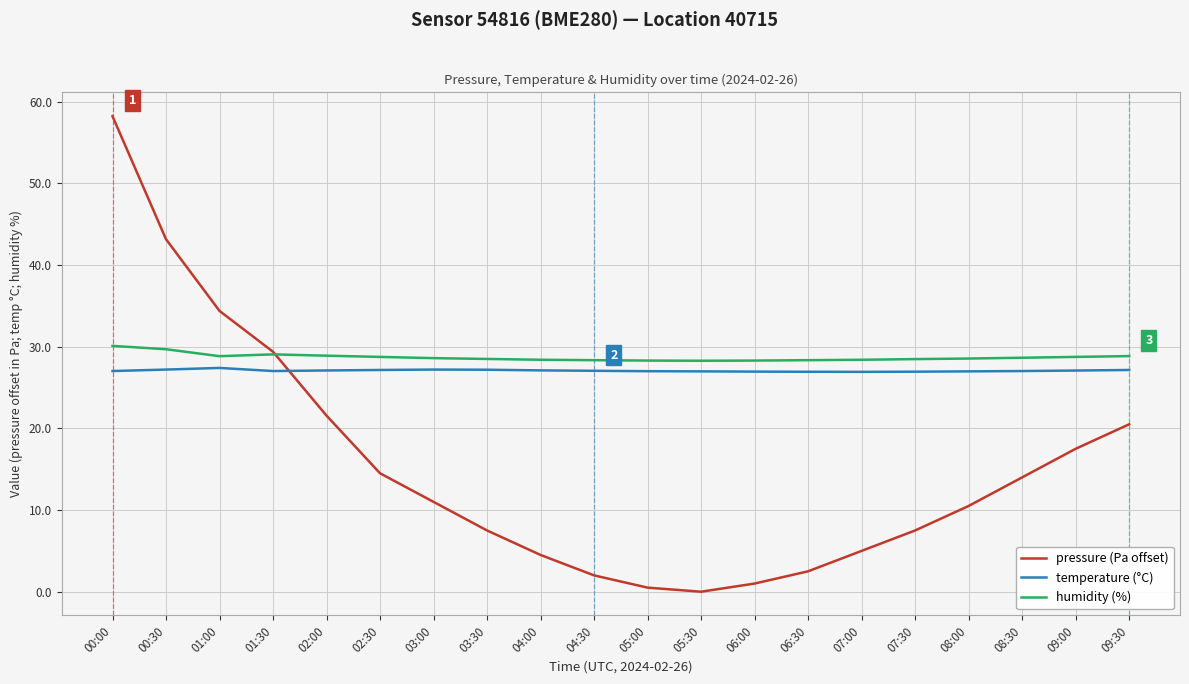

Which series ends up on top after the final intersection of humidity (%) and pressure (Pa offset)?

humidity (%)